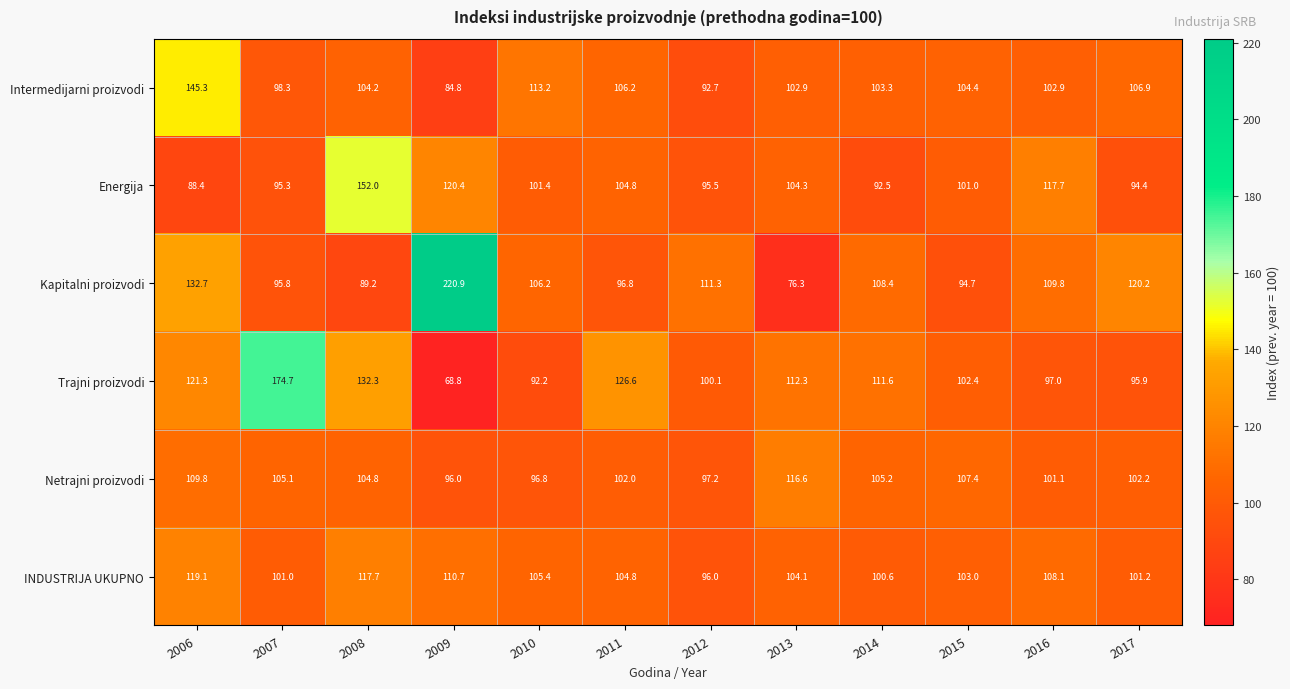

What is the difference between the INDUSTRIJA UKUPNO values at 2007 and 2015?

2.0